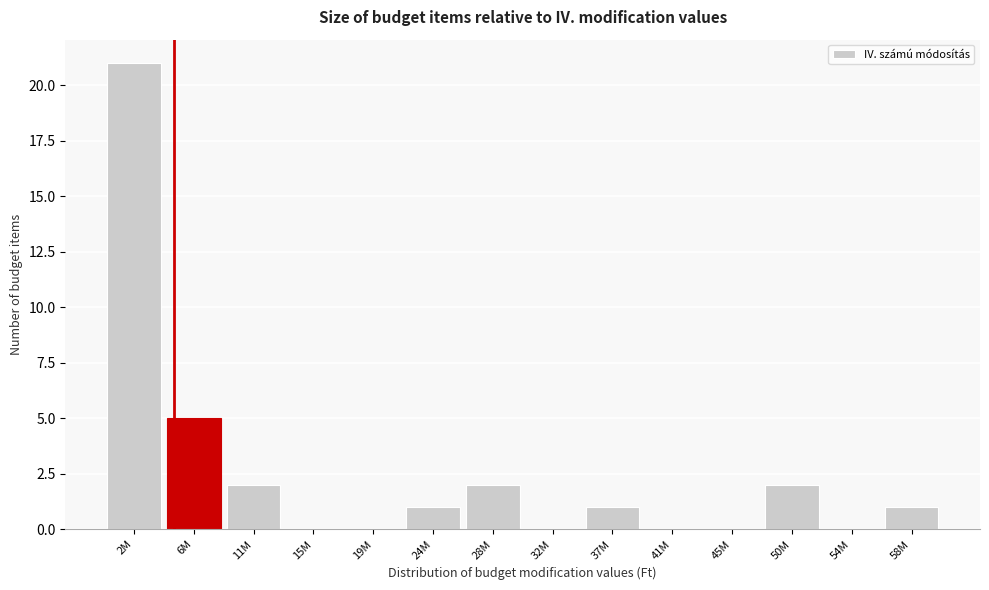

Reading left to right, what are all the values shown in this chart?

2M=21	6M=5	11M=2	15M=0	19M=0	24M=1	28M=2	32M=0	37M=1	41M=0	45M=0	50M=2	54M=0	58M=1